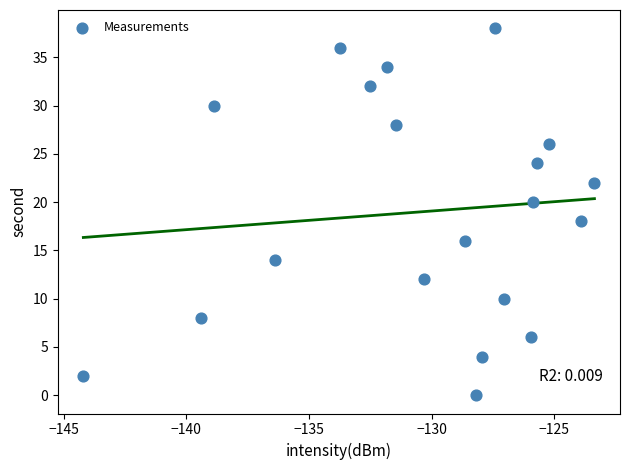

What is the range of Y values (max minus min)?

38